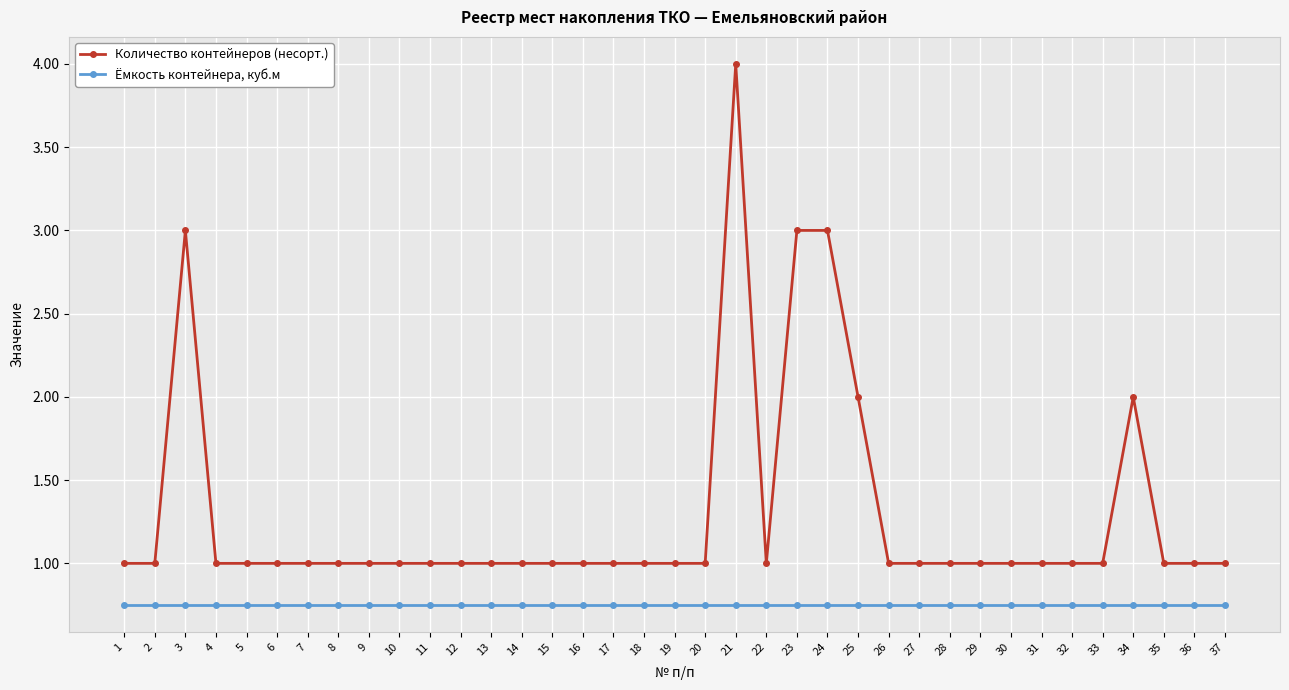

Which category has the highest value in the Количество контейнеров (несорт.) series?

21